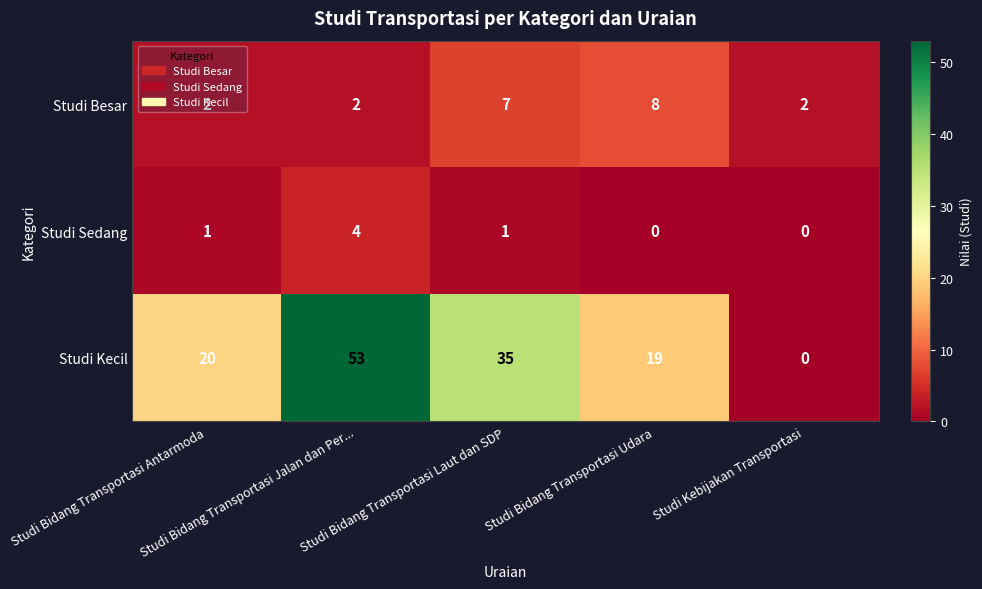

What is the sum of all Studi Sedang values?

6